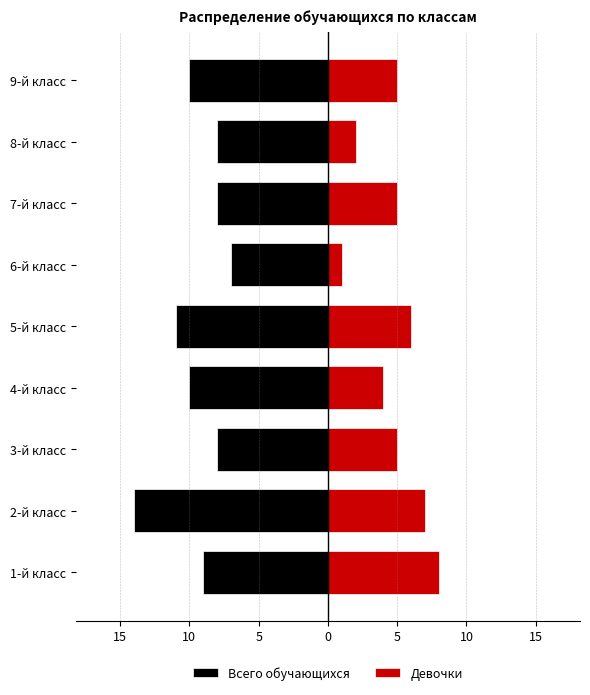

Reading left to right, what are all the values shown in this chart?

Всего обучающихся: -9	-14	-8	-10	-11	-7	-8	-8	-10
Девочки: 8	7	5	4	6	1	5	2	5